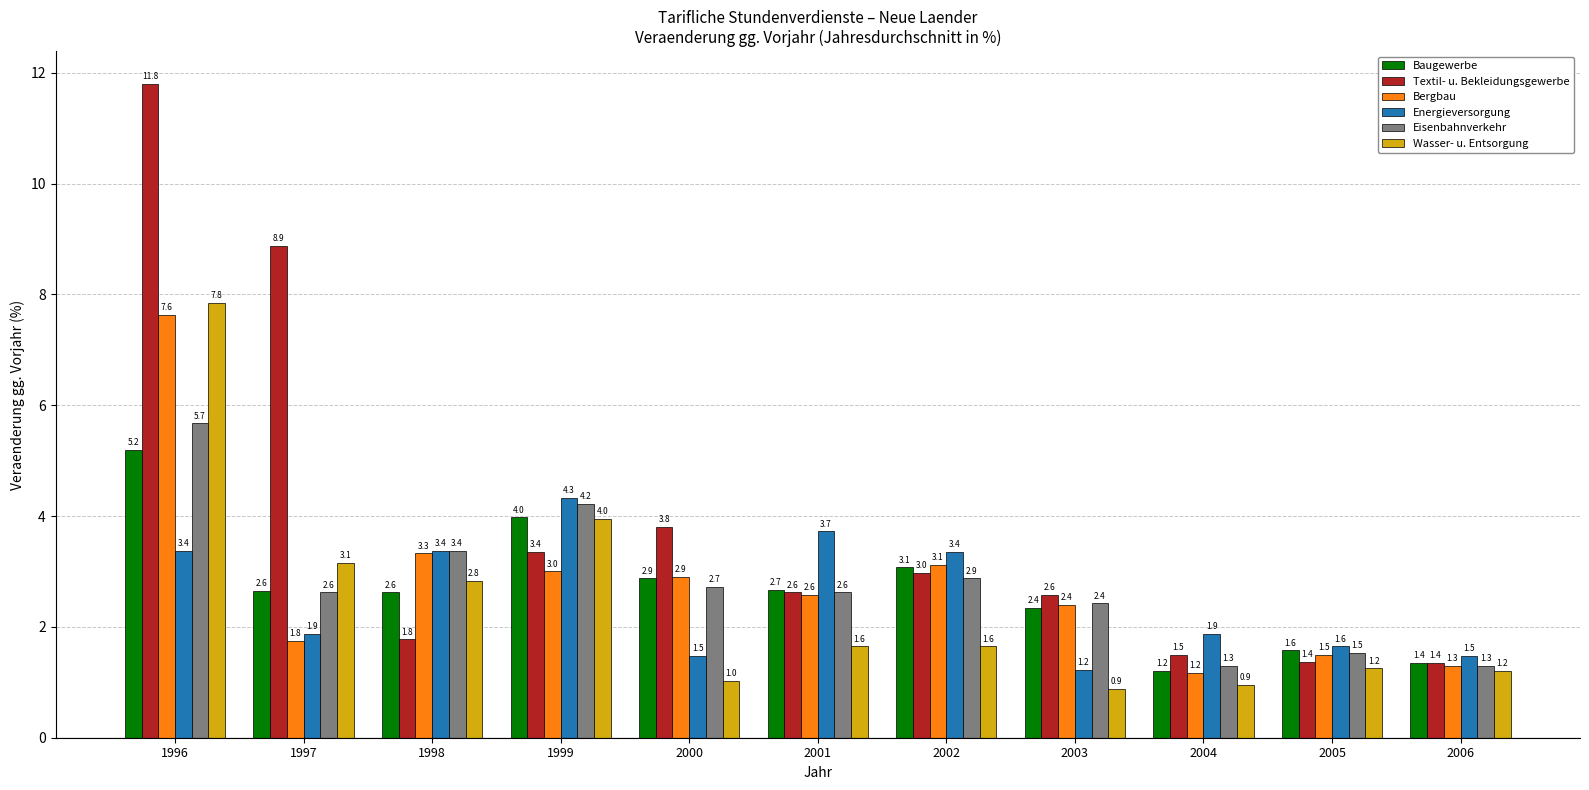

True or false: Bergbau has a value of 7.6 at 1996.

True